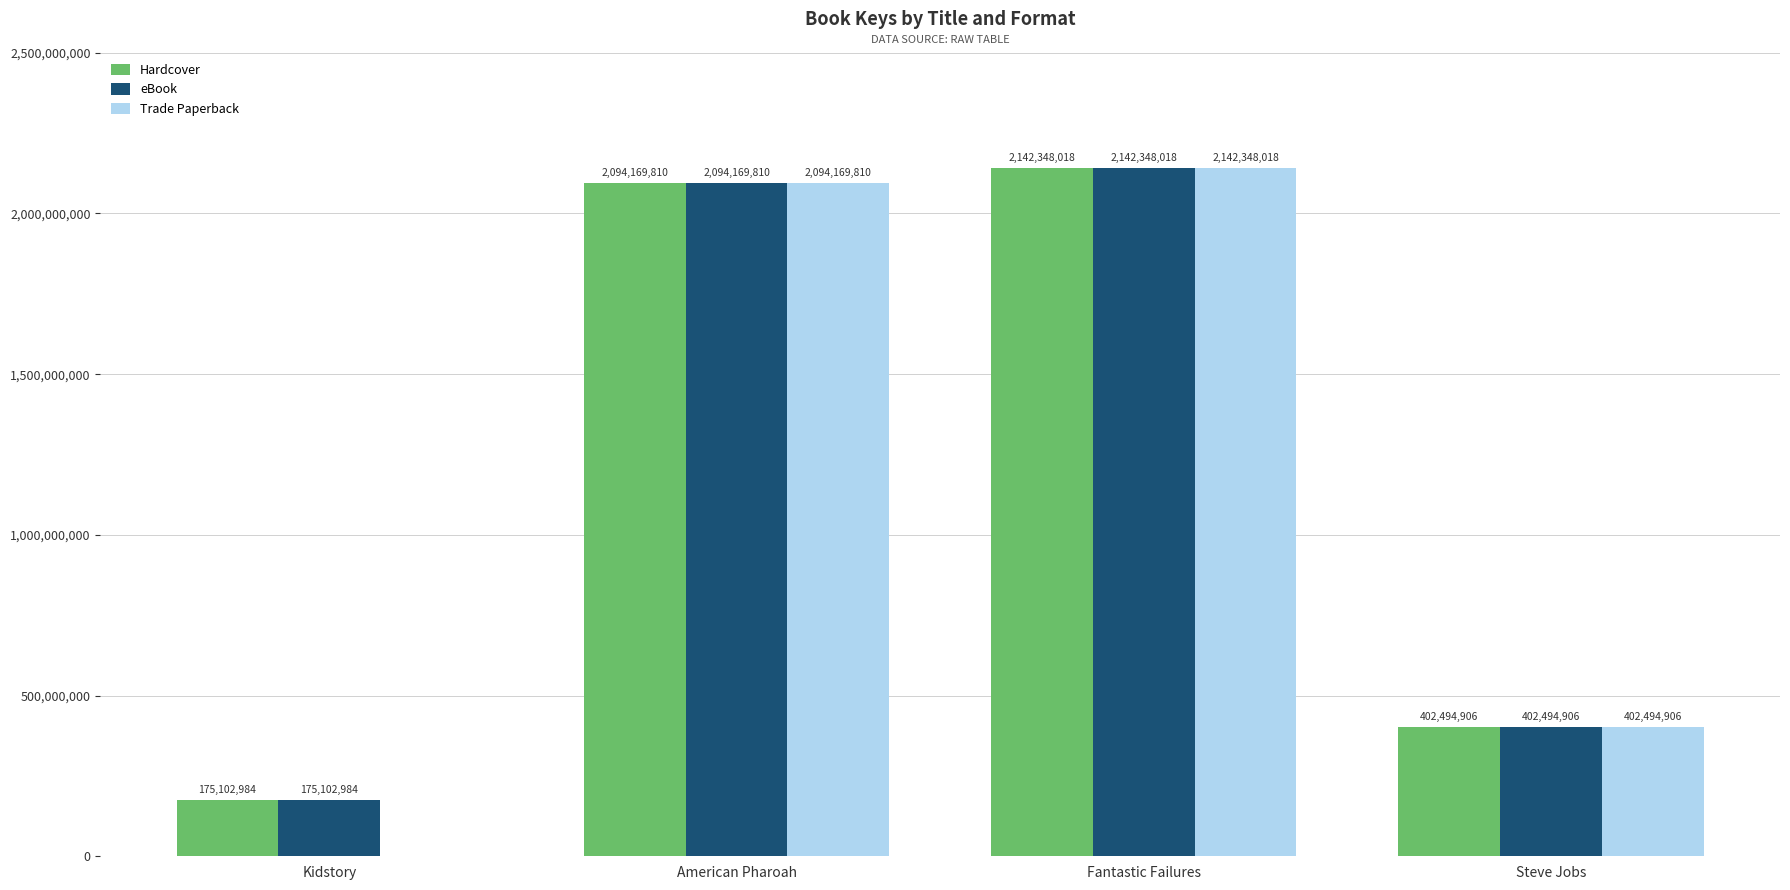

What is the sum of all Hardcover values?

4814115718